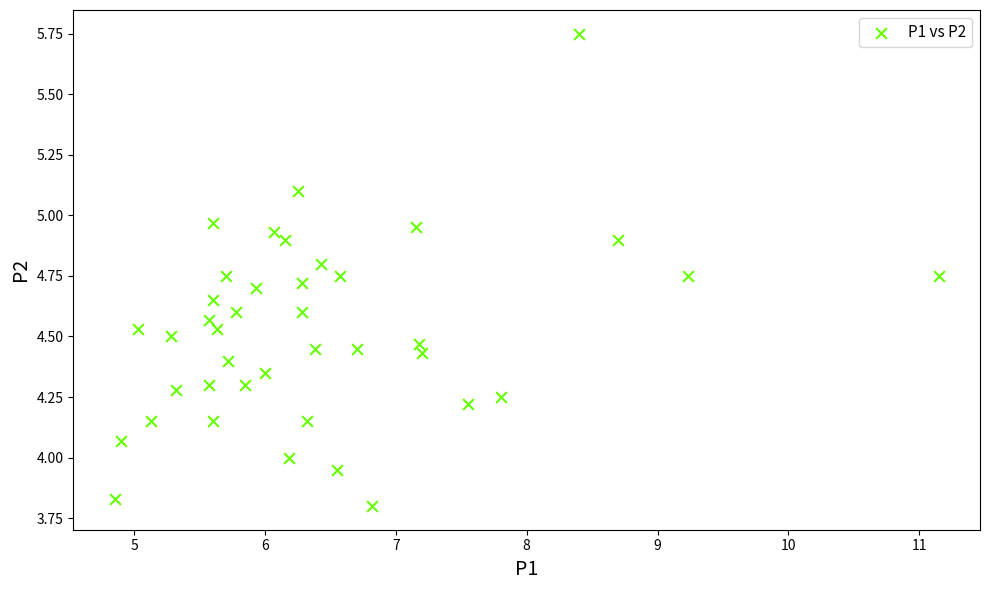

What is the range of X values (max minus min)?

6.3